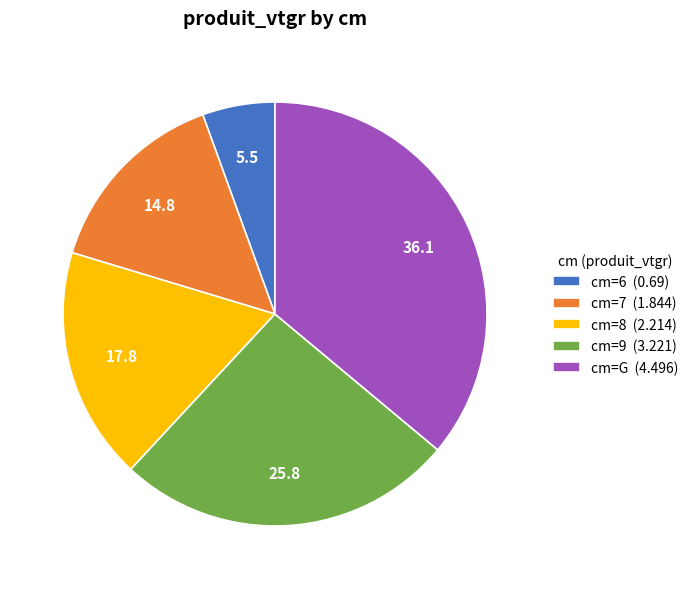

Is it true that cm=9 (3.221) is 14% of the pie?

False